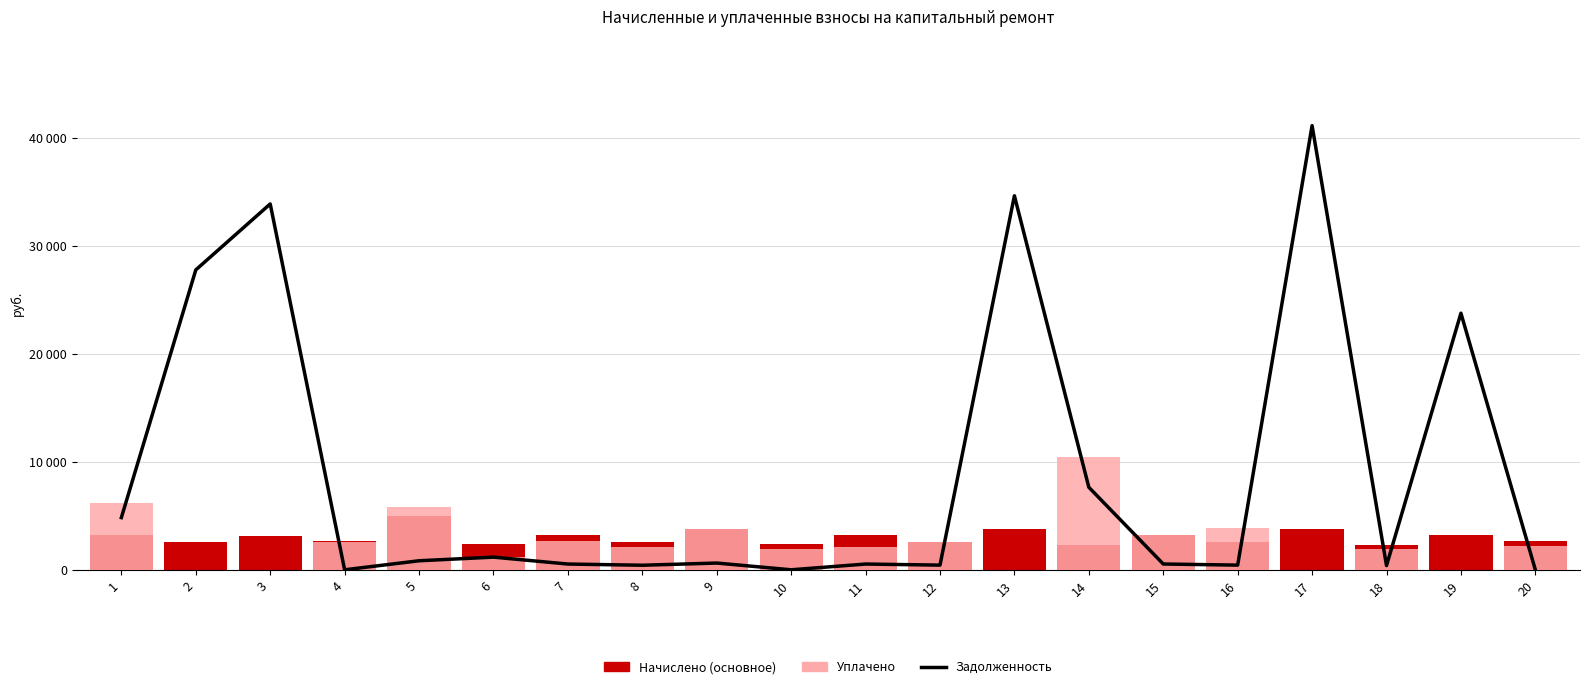

Which series changed the most between 15 and 16?

Уплачено